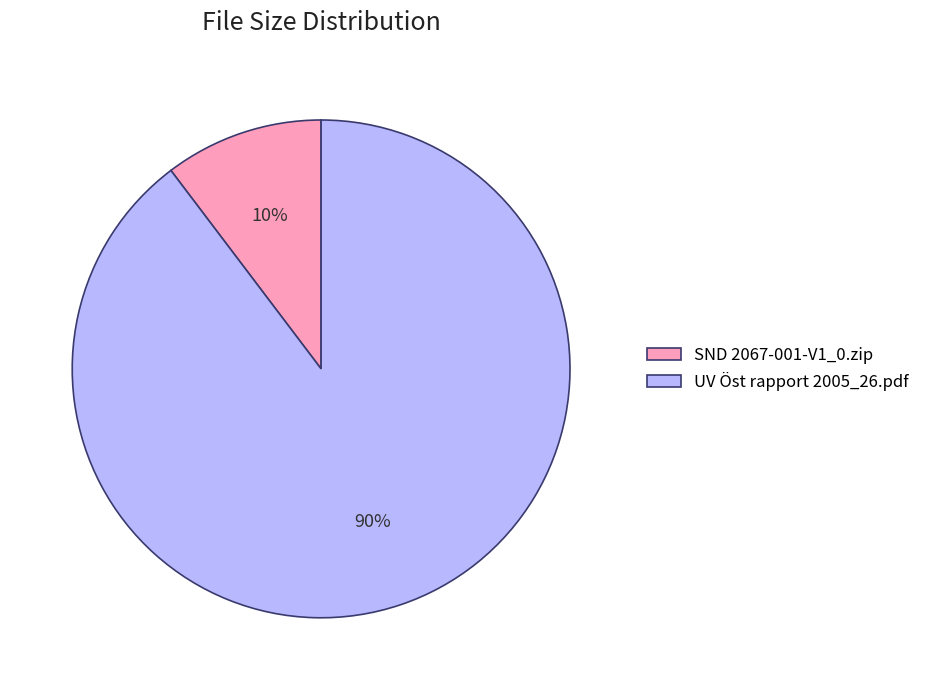

What is the smallest slice in the pie chart?

SND 2067-001-V1_0.zip